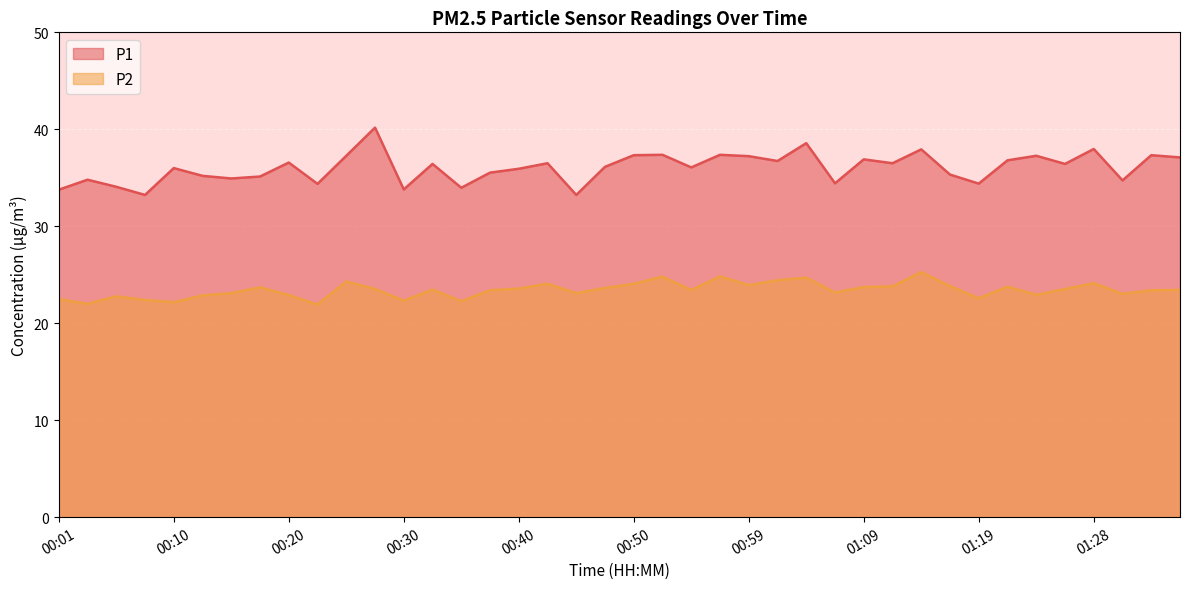

How many values in the P2 series exceed 23?

28